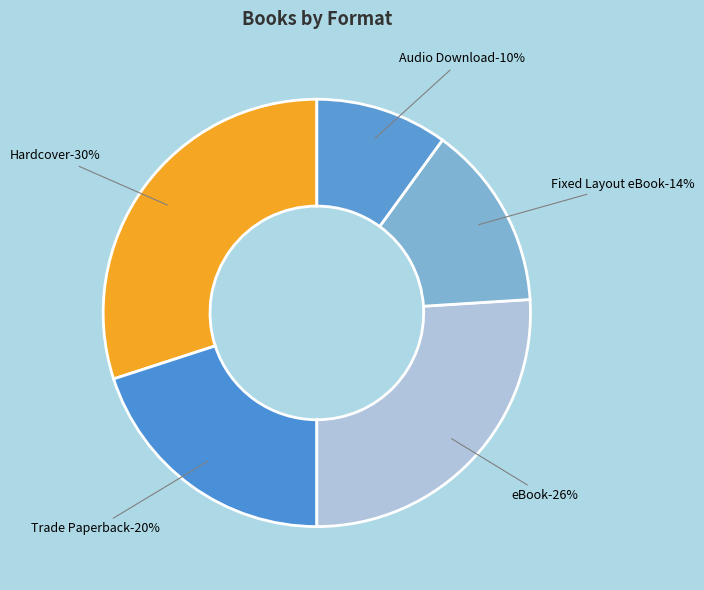

To the nearest percent, what is the average slice percentage?

20%